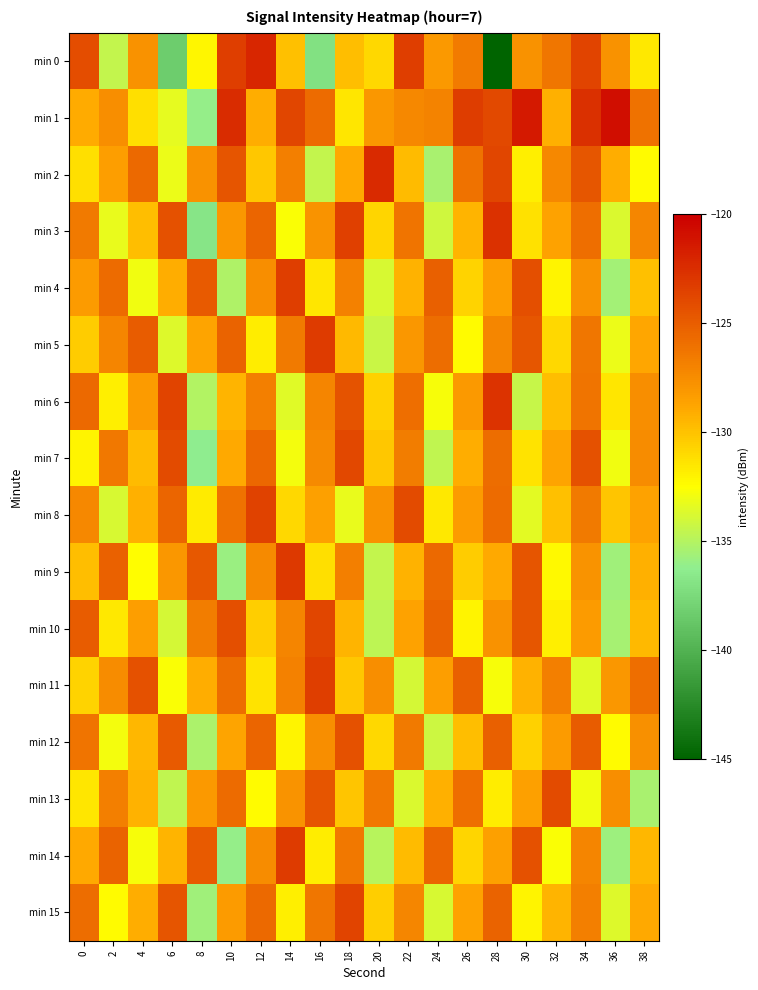

Which category has the lowest value across all series?

28